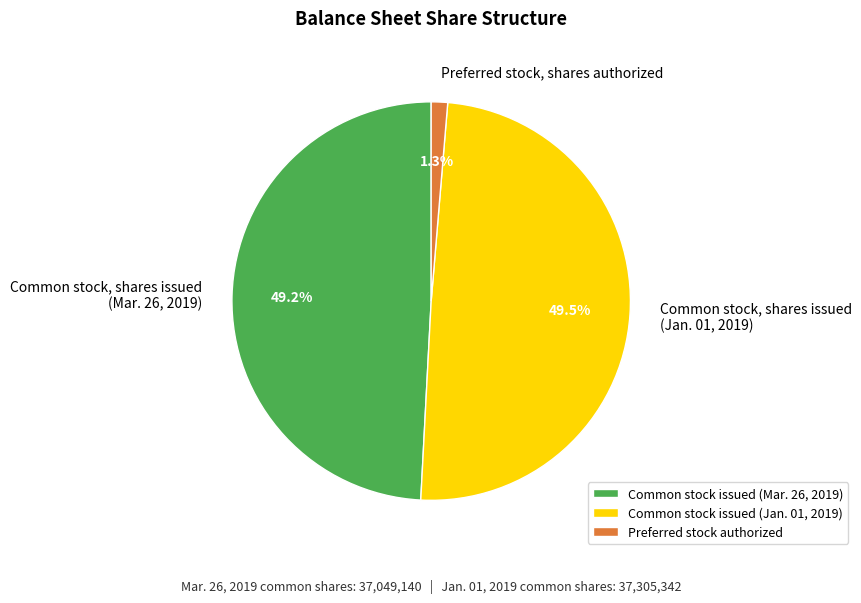

How much of the chart is everything except Preferred stock, shares authorized?

98.7%